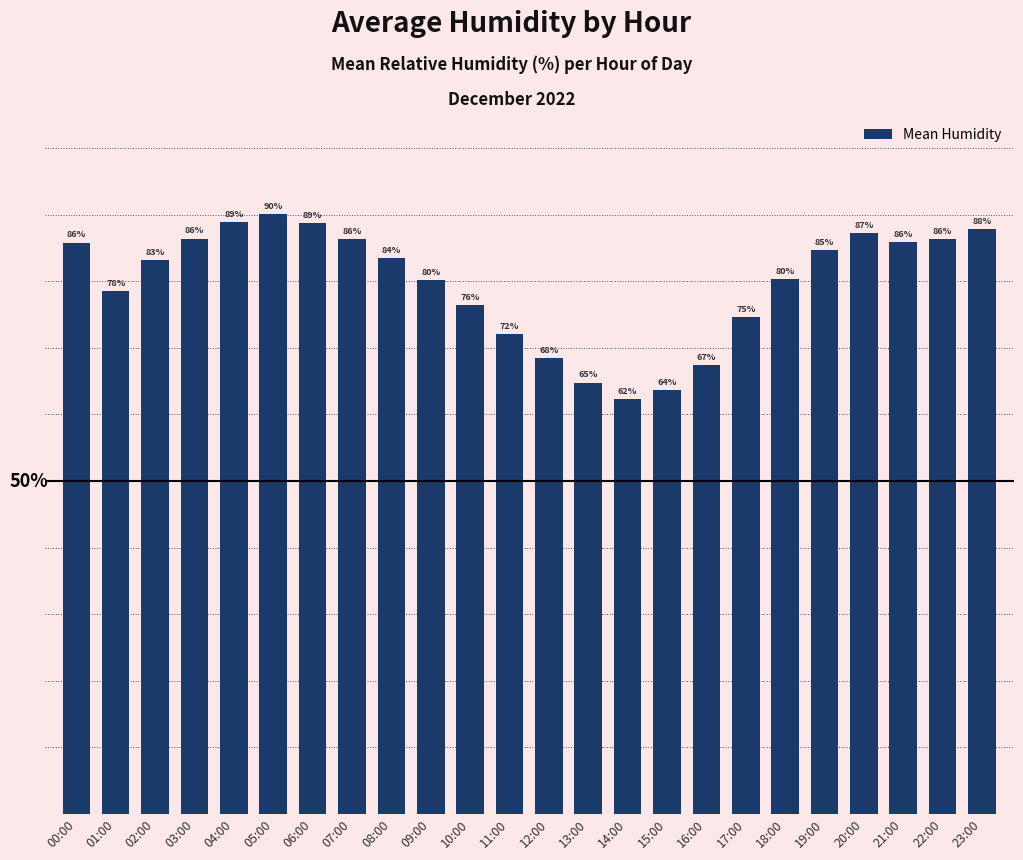

Where does the data first go above 83?

00:00